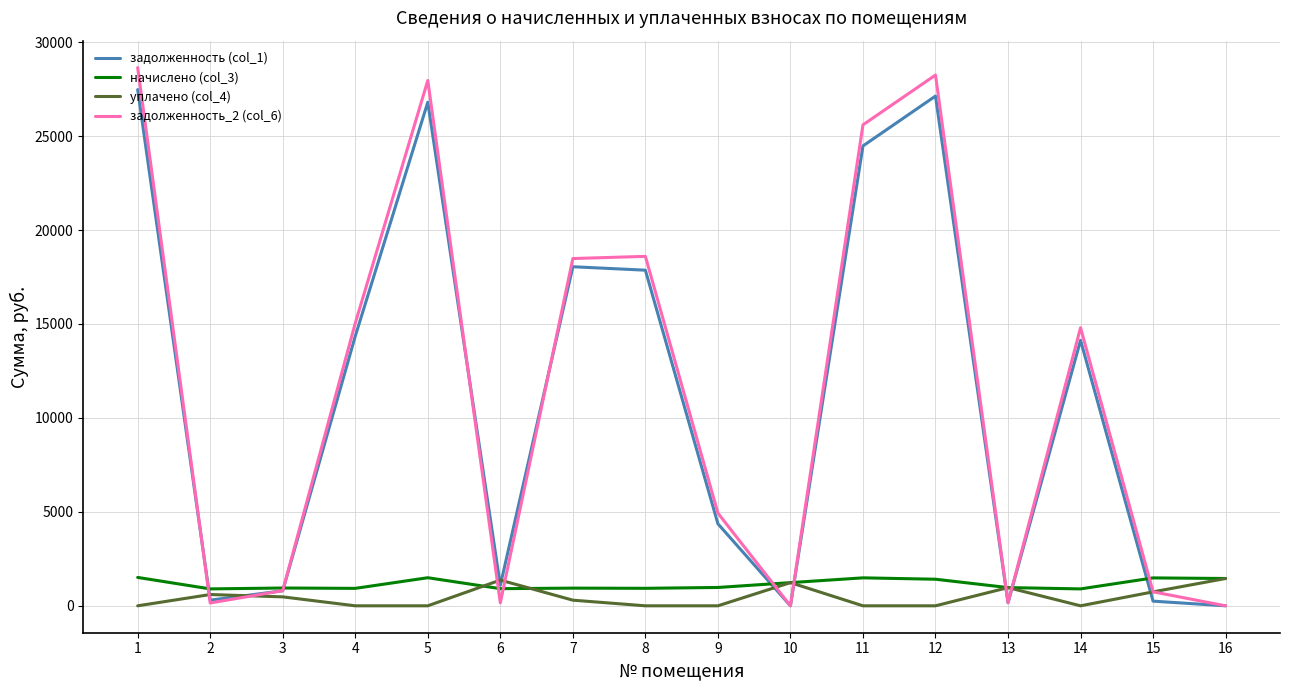

What is the difference between the maximum and minimum values in the уплачено (col_4) series?

1453.6